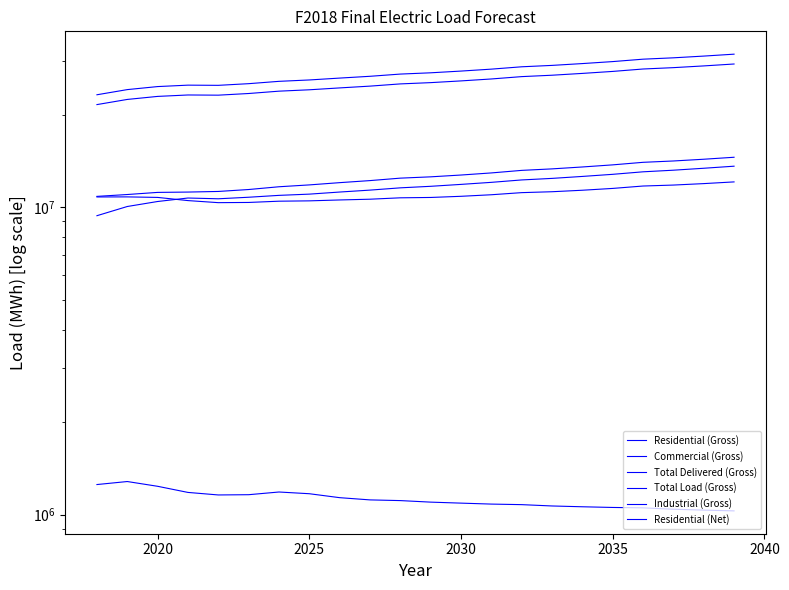

Reading left to right, list all the values displayed in this chart.

Residential (Gross): 10851163	11003701	11180043	11207766	11259679	11423870	11662658	11825415	12026752	12213629	12440193	12562112	12733506	12935633	13184896	13333714	13525367	13740594	14005156	14146490	14332348	14546723
Commercial (Gross): 9389522	10059194	10443236	10719265	10657849	10782187	10934379	11035732	11210249	11373128	11568331	11702050	11871197	12054454	12273835	12416919	12600738	12800735	13043802	13202328	13395887	13604675
Total Delivered (Gross): 21579704	22430300	22945453	23192212	23159305	23449260	23863367	24111208	24452141	24782119	25197238	25438885	25770368	26147077	26610653	26890762	27259127	27668218	28172080	28460165	28832027	29248552
Total Load (Gross): 23228960	24144565	24699089	24964708	24929285	25241399	25687154	25953938	26320926	26676123	27122969	27383084	27739902	28145400	28644406	28945922	29342440	29782798	30325167	30635269	31035551	31483909
Industrial (Gross): 1253463	1282140	1237199	1181701	1159475	1161675	1185386	1170217	1136168	1117351	1111533	1098831	1090631	1082797	1078359	1067659	1061291	1055854	1052650	1041909	1035039	1029062
Residential (Net): 10804651	10810545	10767874	10514979	10353606	10369218	10467302	10493533	10564390	10624330	10735803	10764180	10857929	10984799	11159982	11236144	11362496	11518410	11726819	11811532	11940737	12094885